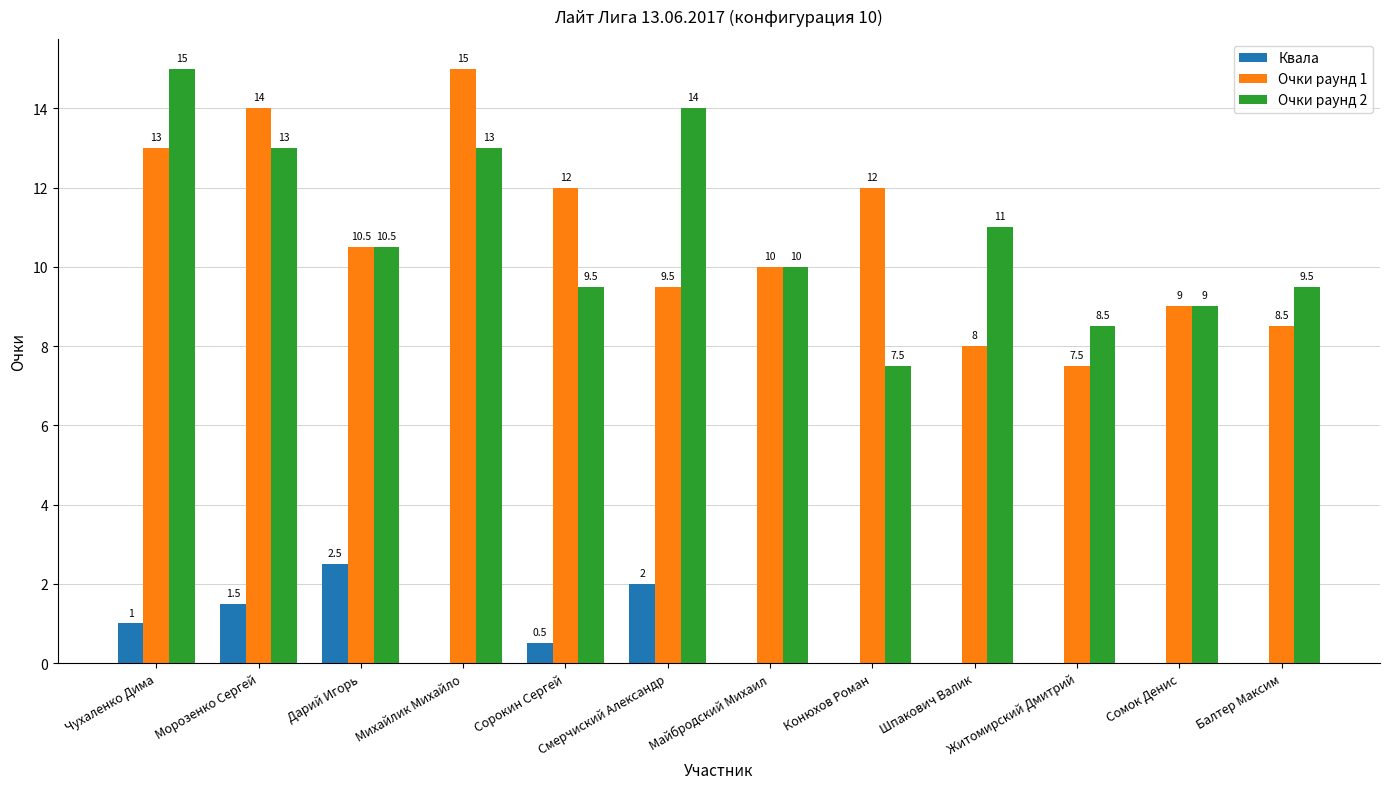

Which series changed the most between Сорокин Сергей and Майбродский Михаил?

Очки раунд 1